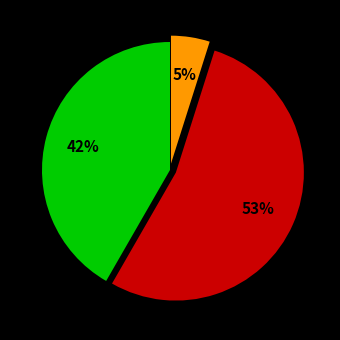

How many segments does this pie chart have?

3